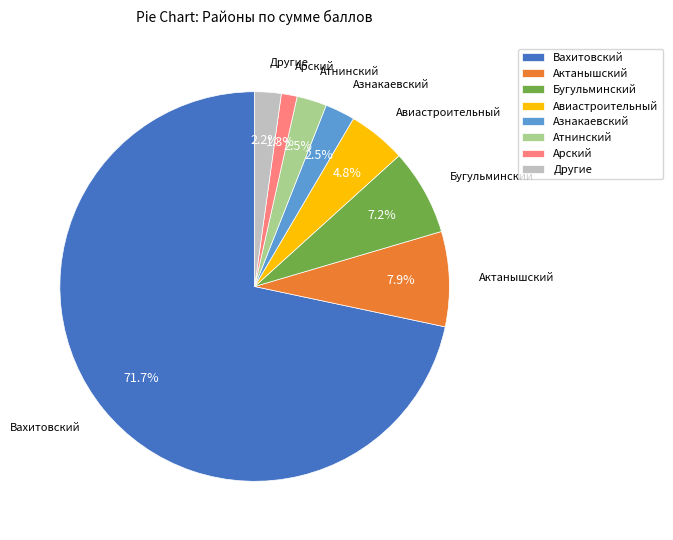

How much of the chart is everything except Авиастроительный?

95.2%